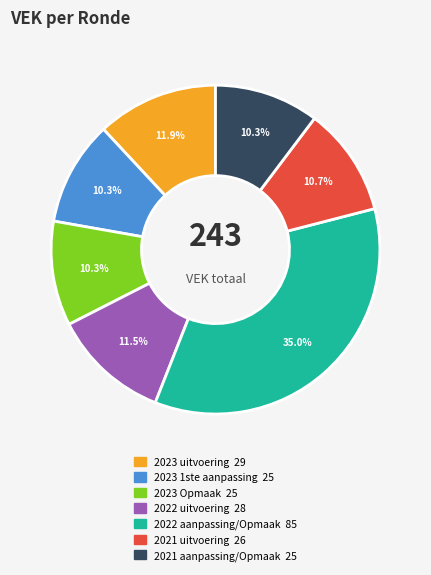

Count the number of slices in the pie.

7